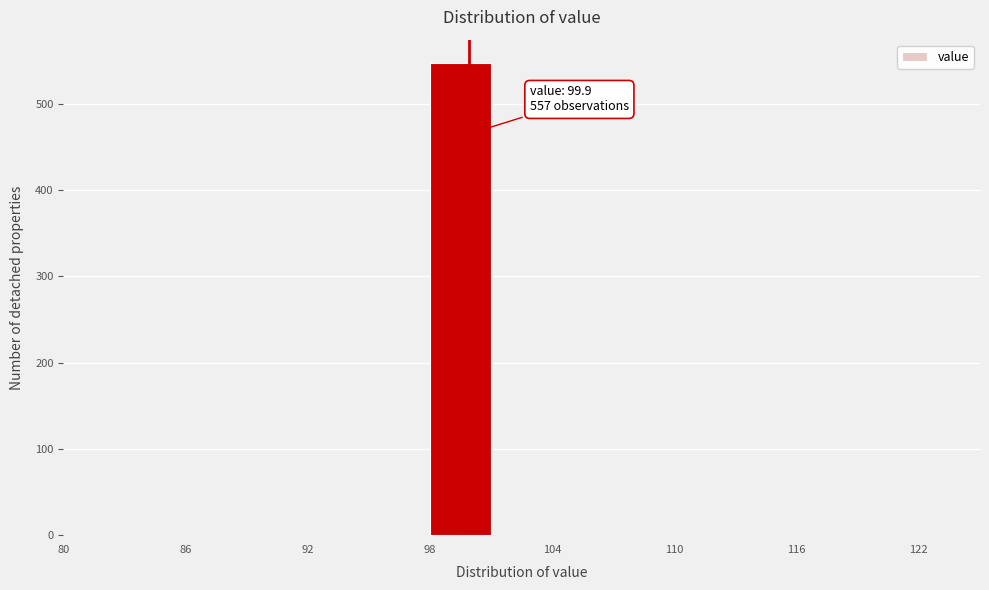

Around what value on the x-axis is the tallest bar? Give the approximate position of its centre, as read against the axis.

100